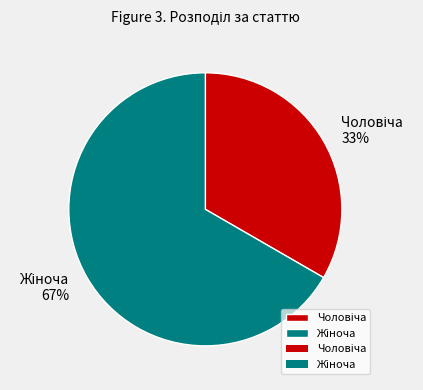

Does any single category account for the majority?

Yes